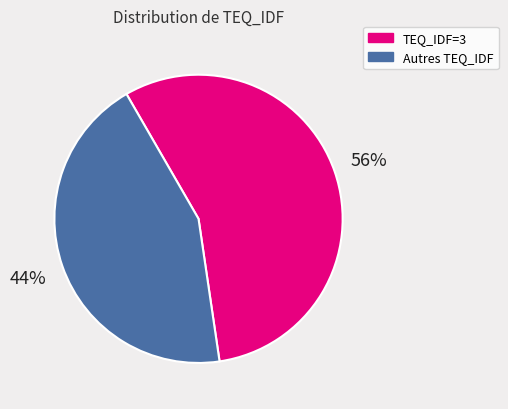

Which slice is the largest?

TEQ_IDF=3